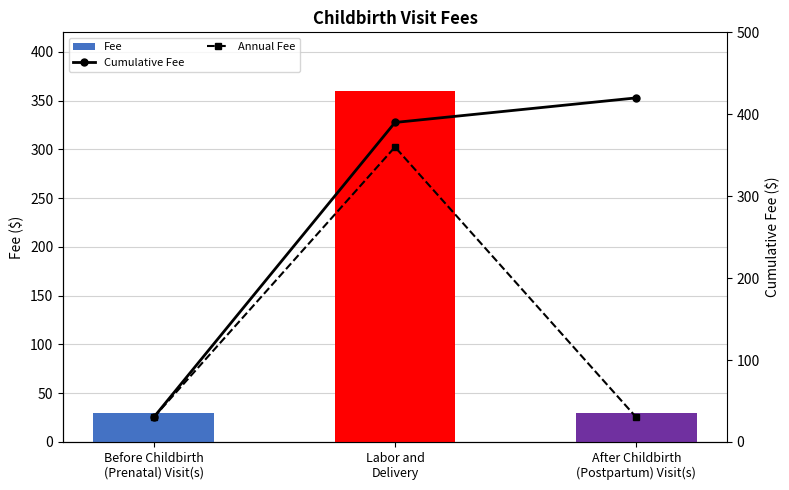

The value of Fee at Before Childbirth
(Prenatal) Visit(s) is 30. True or false?

True